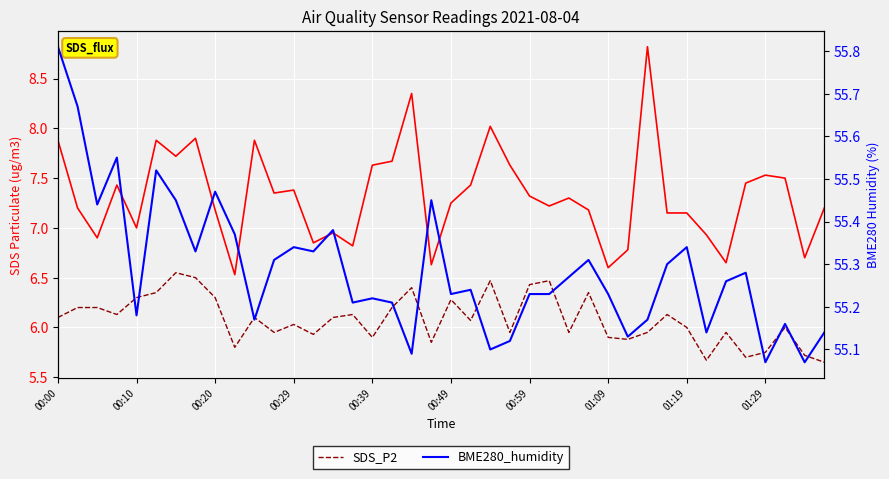

True or false: SDS_P1 and SDS_P2 intersect in this chart.

False